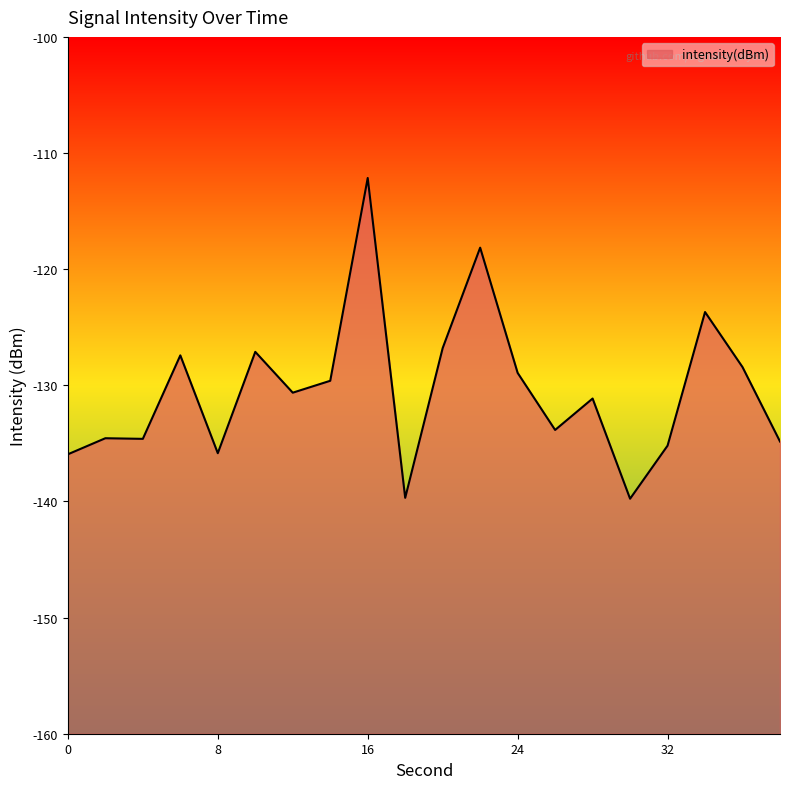

Reading left to right, extract all data points from this chart.

0=-135.9	2=-134.6	4=-134.6	6=-127.4	8=-135.8	10=-127.1	12=-130.6	14=-129.6	16=-112.1	18=-139.7	20=-126.8	22=-118.1	24=-128.9	26=-133.8	28=-131.1	30=-139.8	32=-135.2	34=-123.7	36=-128.4	38=-134.8